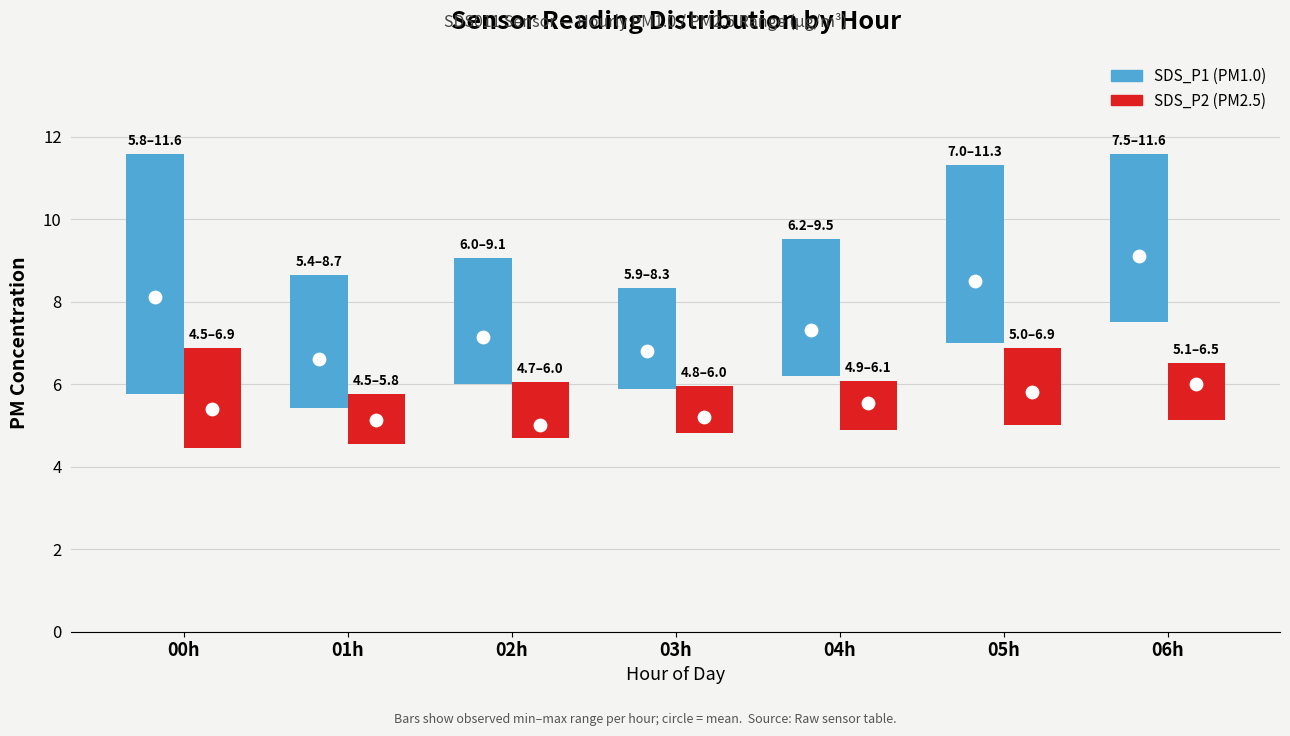

Which series contains the lowest Y value?

SDS_P2